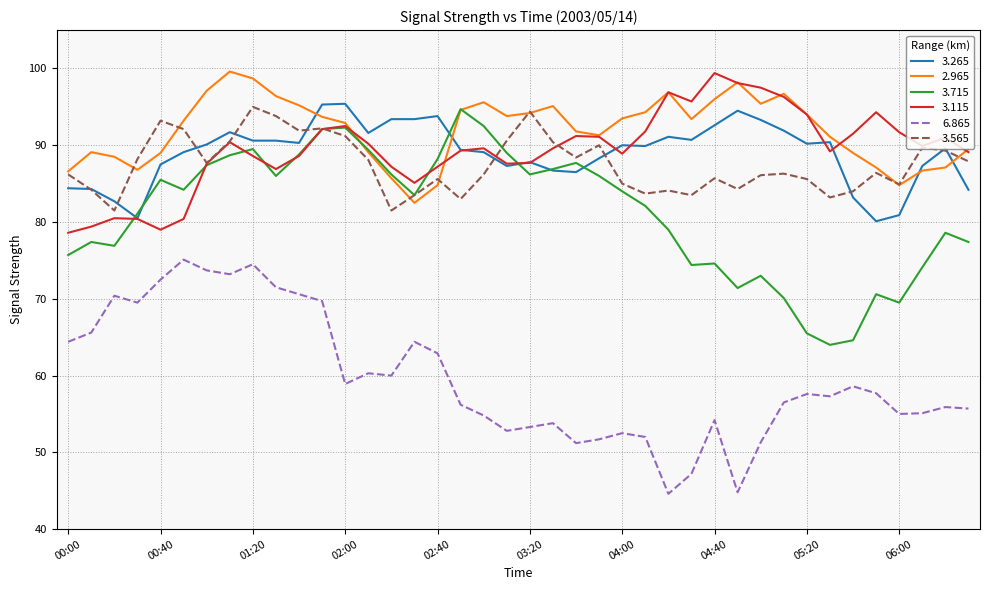

True or false: 6.865 and 2.965 cross at least once.

False